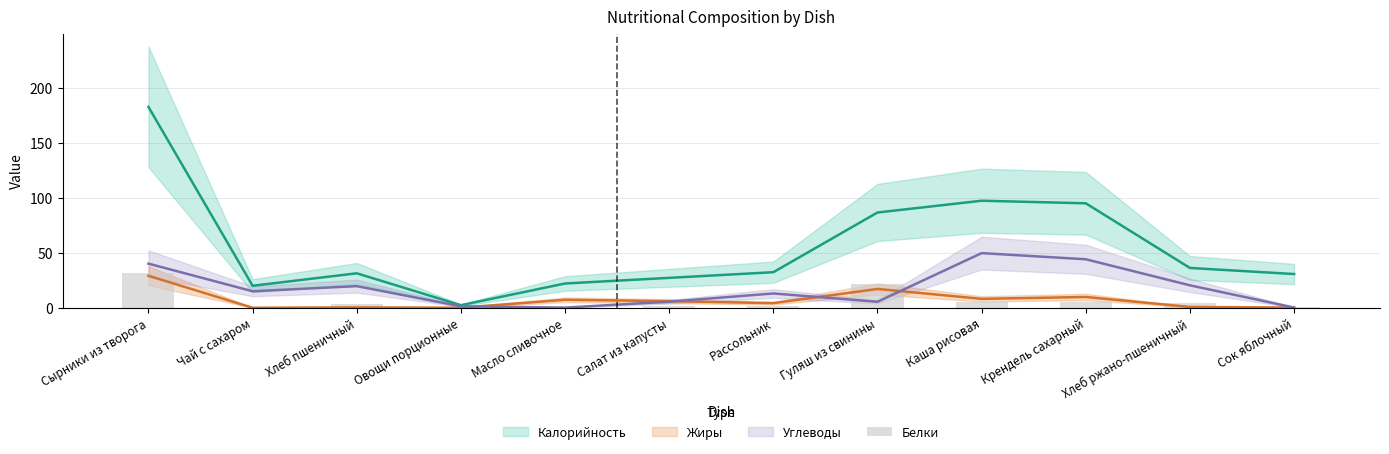

What position from the right is Крендель сахарный?

3